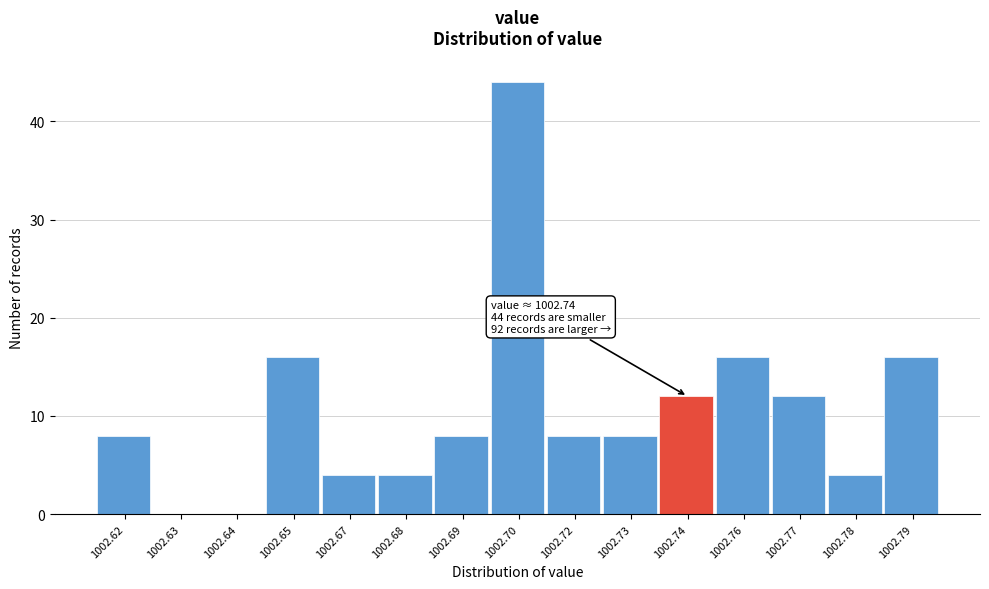

Reading left to right, transcribe all the data shown in this chart.

1002.62=8	1002.63=0	1002.64=0	1002.65=16	1002.67=4	1002.68=4	1002.69=8	1002.70=44	1002.72=8	1002.73=8	1002.74=12	1002.76=16	1002.77=12	1002.78=4	1002.79=16